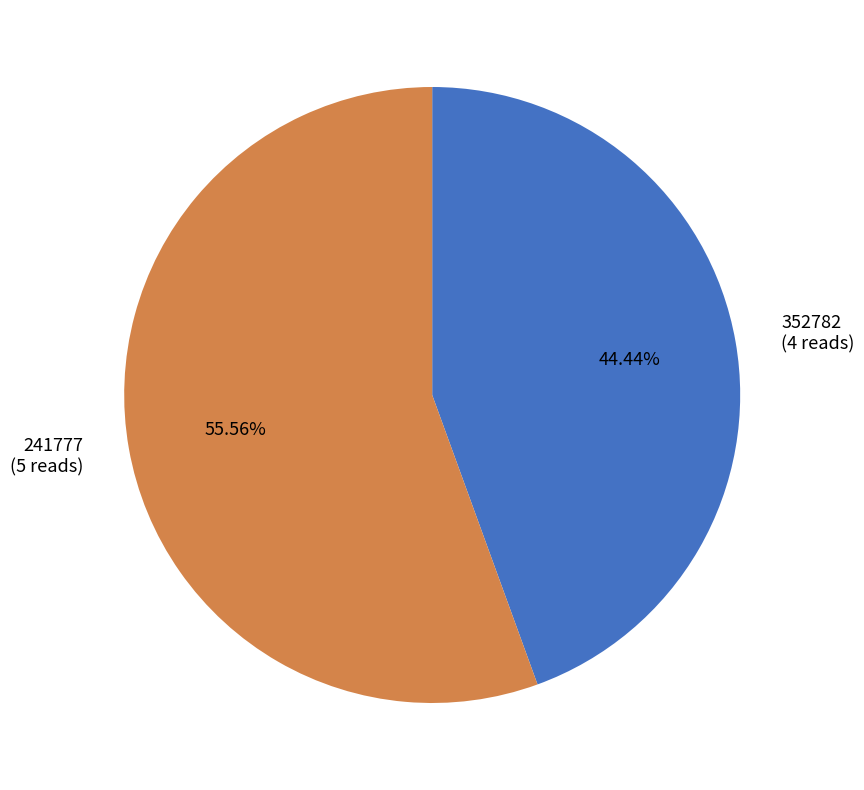

Which category has the biggest portion of the pie?

241777